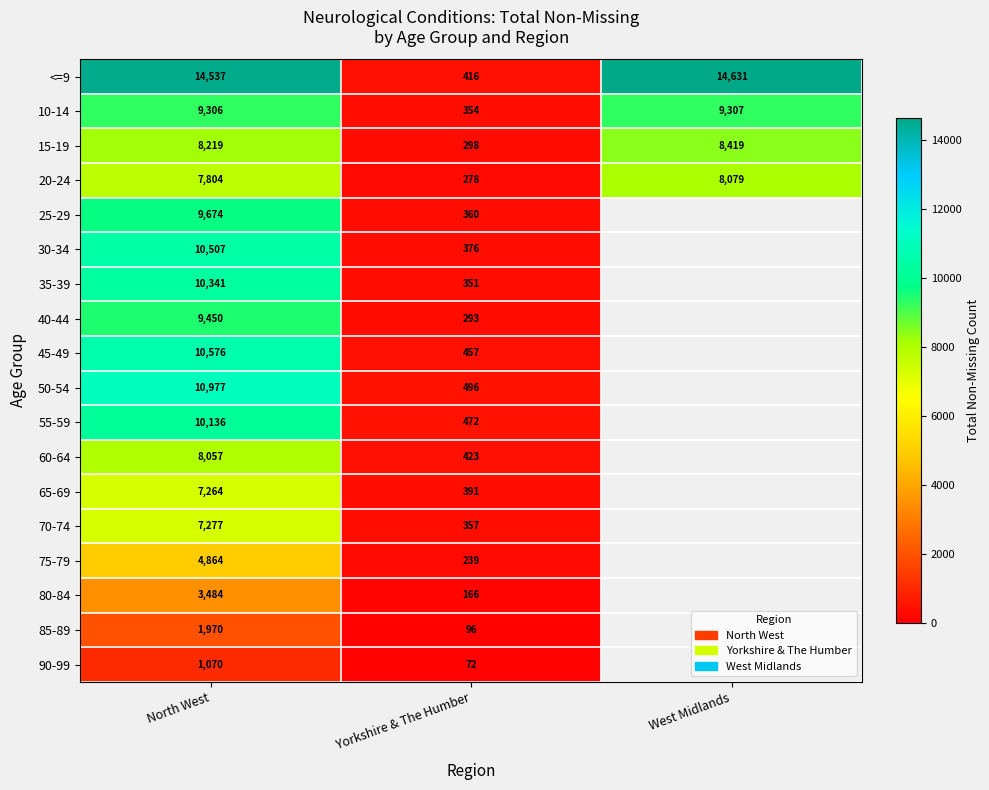

The 40-44 series shows 163 at Yorkshire & The Humber. True or false?

False